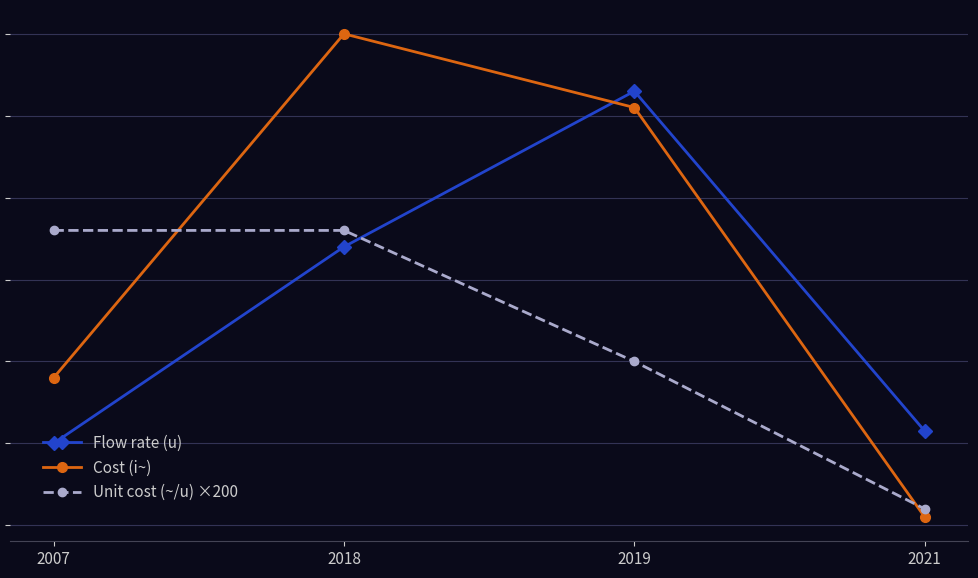

What is the total value across all series at 2021?

145